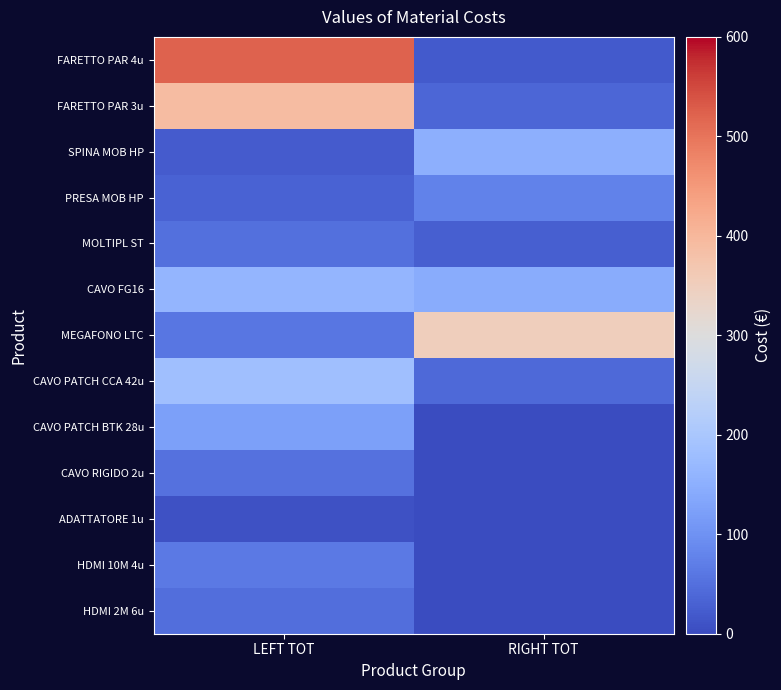

Which series has the largest range (max minus min)?

FARETTO PAR 4u